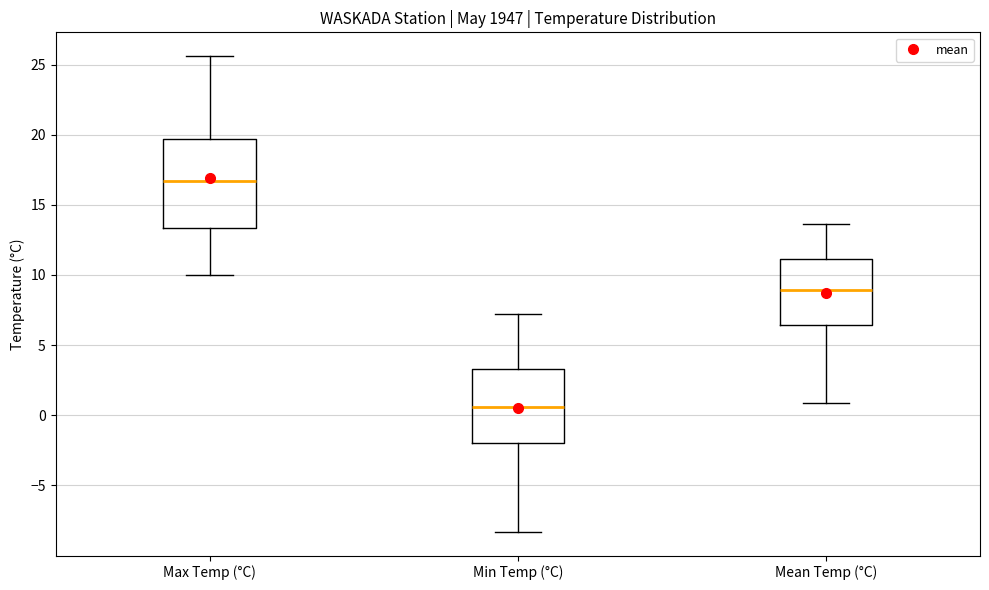

Which box has the lowest median line?

Min Temp (°C)